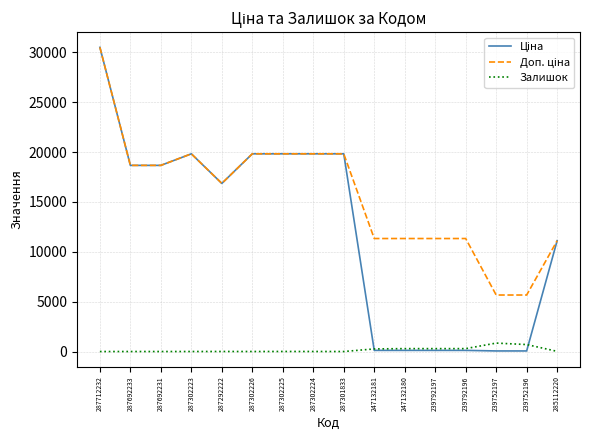

What is the highest value of the Залишок series?

845.0